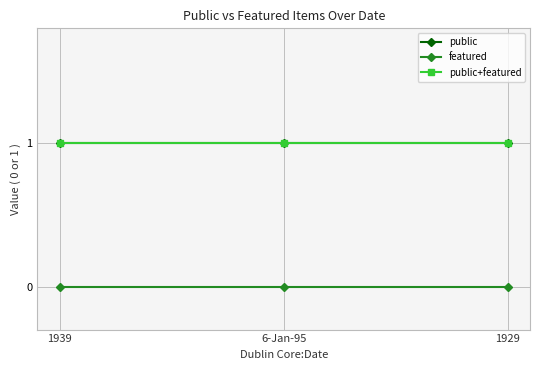

Reading left to right, transcribe all the data shown in this chart.

public: 1	1	1
featured: 0	0	0
public+featured: 1	1	1